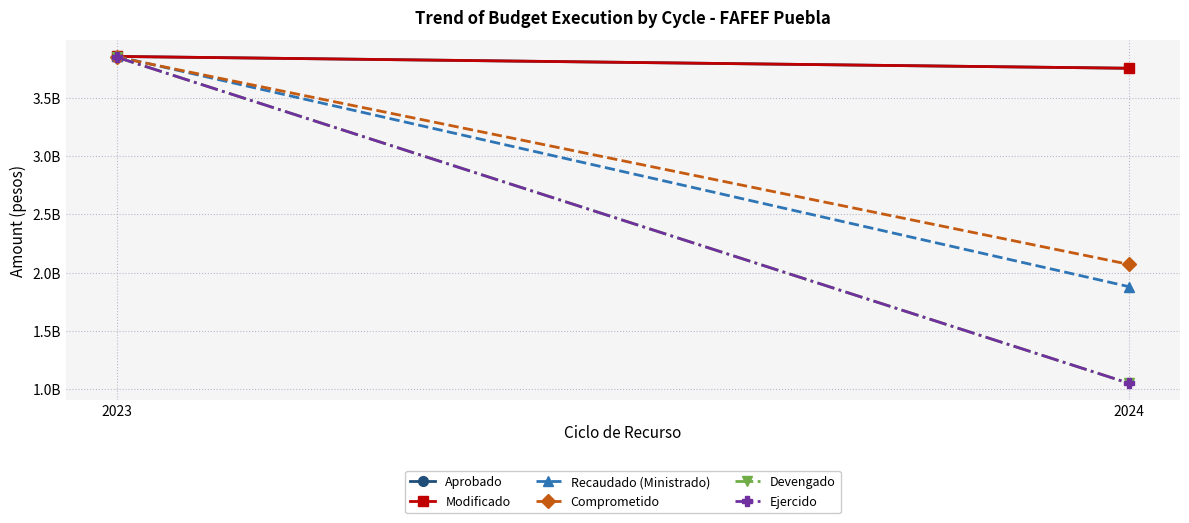

Which has a higher value, 2023 or 2024?

2023